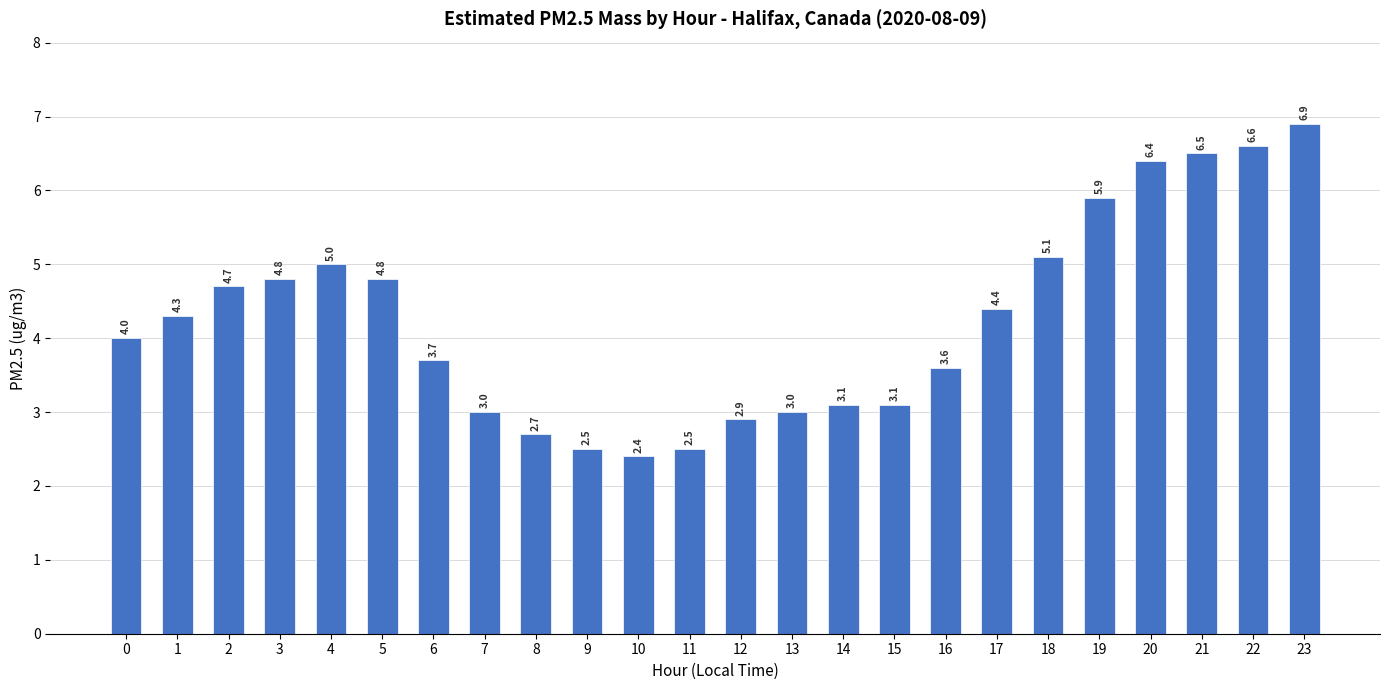

The chart shows a value of 2.7 at 8. True or false?

True